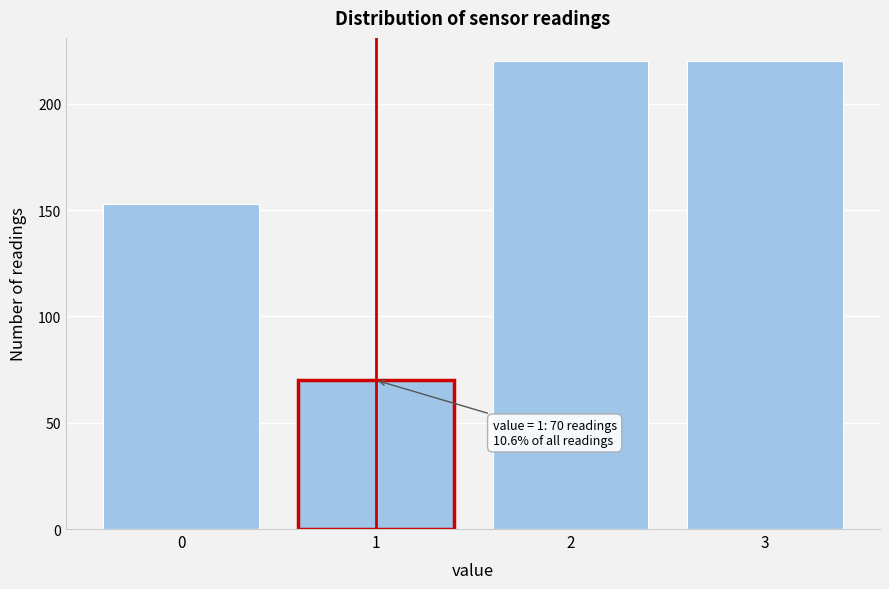

Reading left to right, transcribe all the data shown in this chart.

0=153	1=70	2=220	3=220